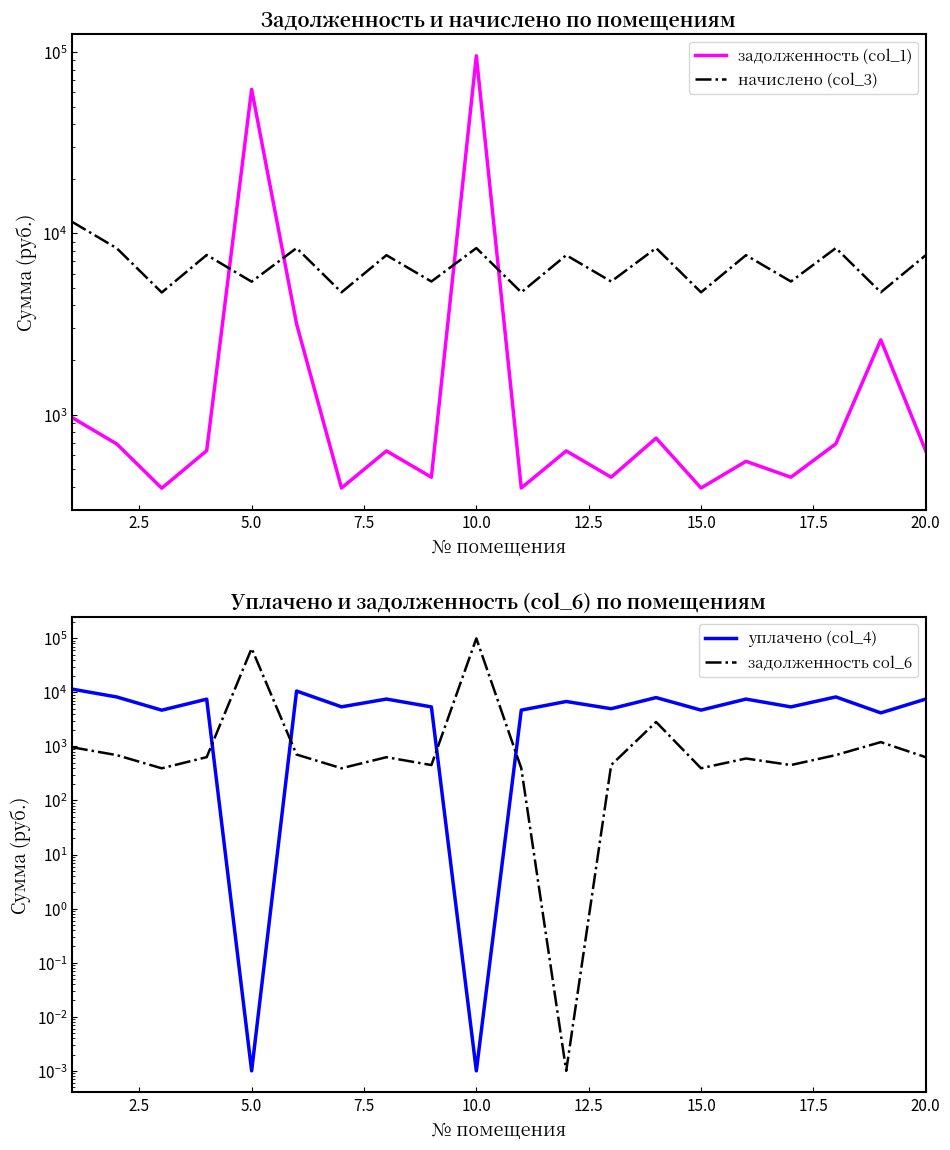

True or false: задолженность (col_1) has a value of 749.9 at 15.

False